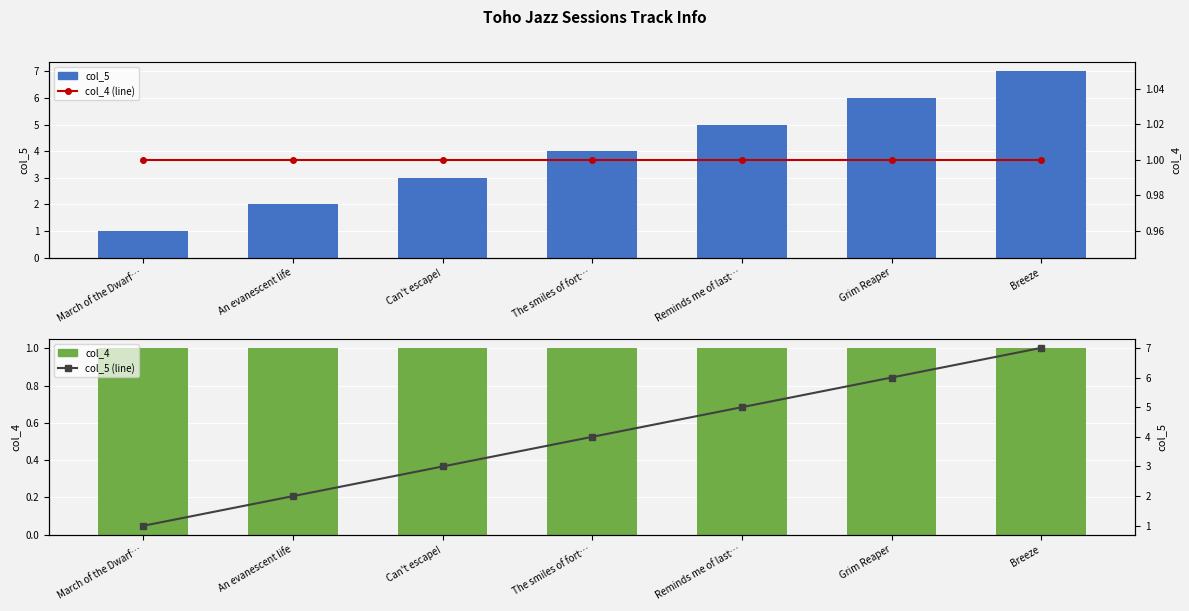

What is the value of the col_5 bar at the 6th from the left?

6